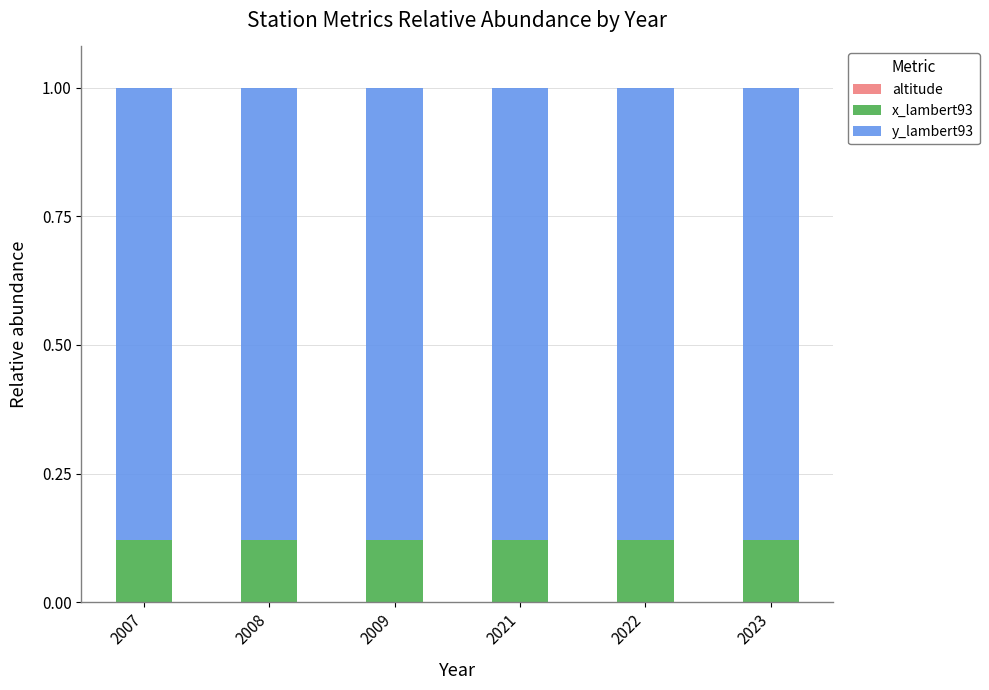

The y_lambert93 series shows 0.4 at 2021. True or false?

False